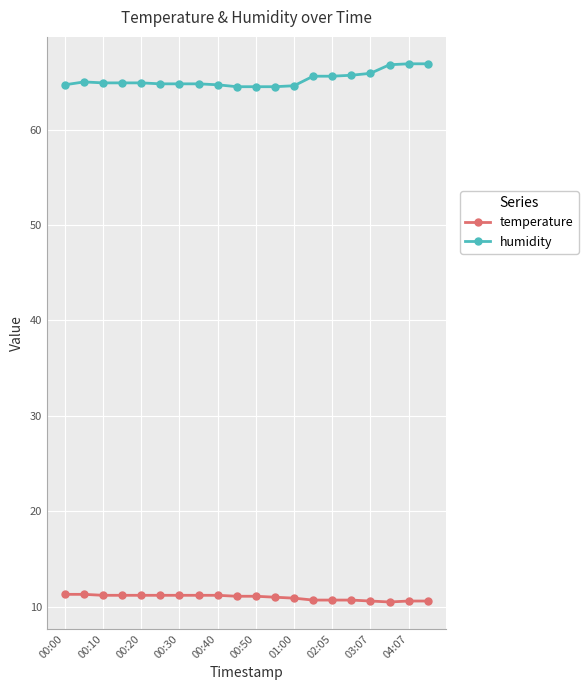

At how many categories does at least one series exceed 11?

20